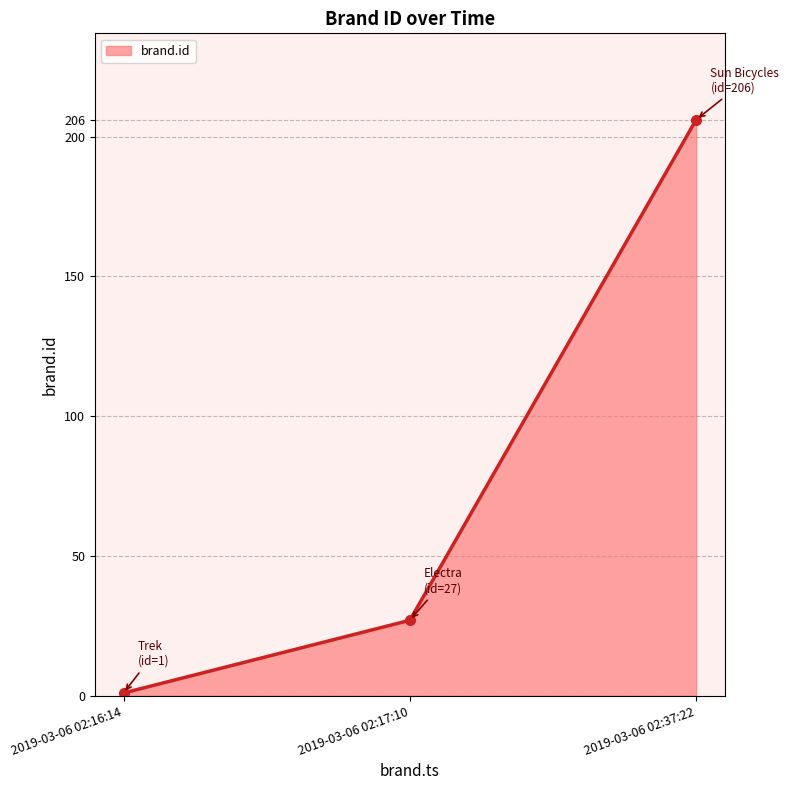

What position from the left is 2019-03-06 02:17:10?

2